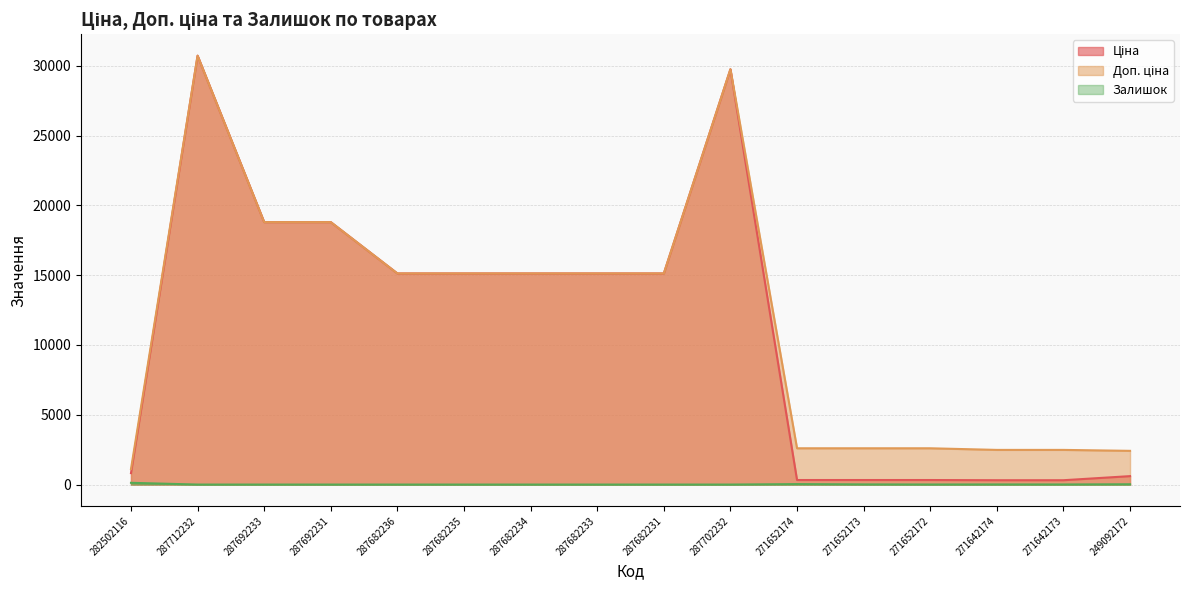

At how many categories does at least one series exceed 3651?

9